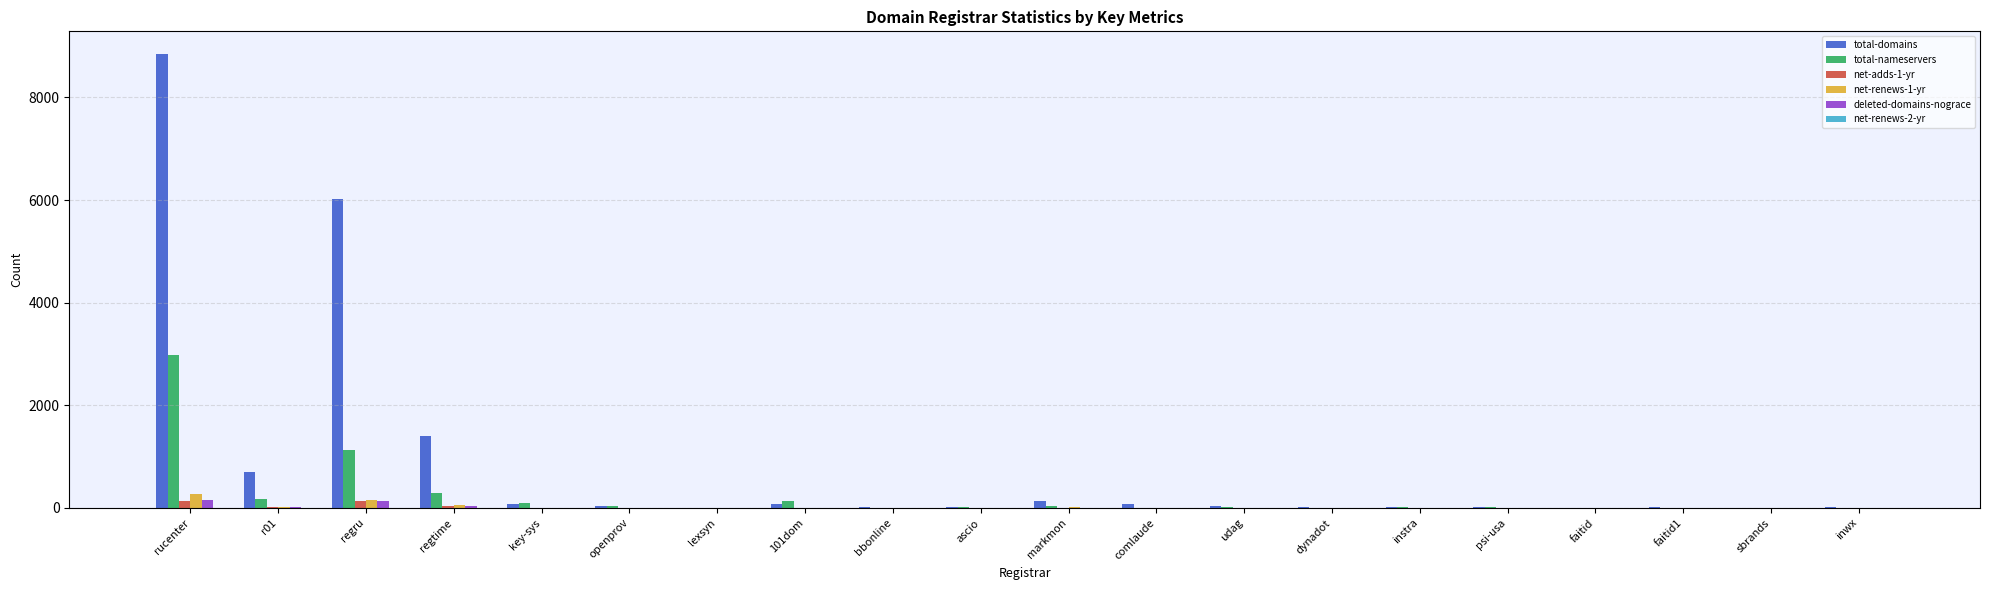

What is the average value of the total-nameservers series?

249